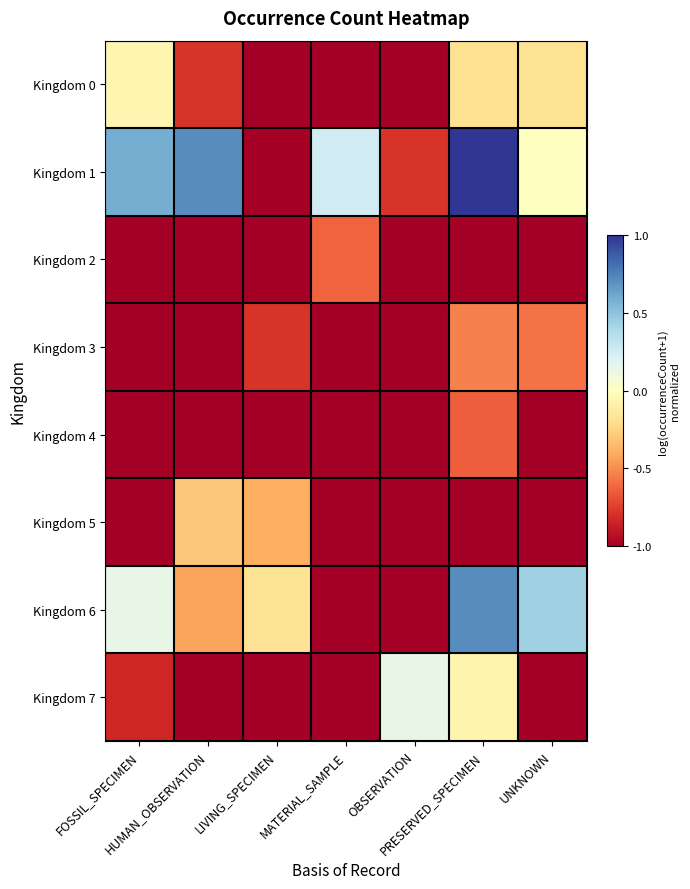

What is the maximum value shown in the chart?

1.0